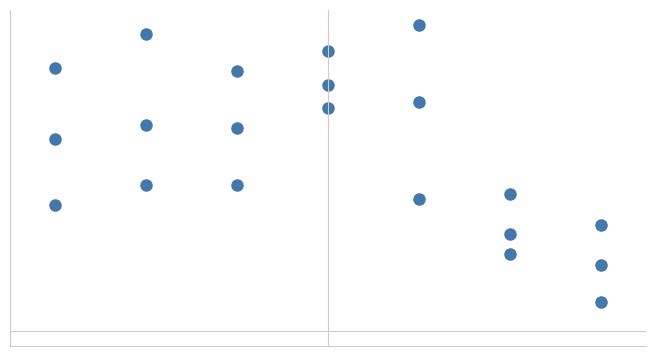

Does the chart have visible grid lines?

No